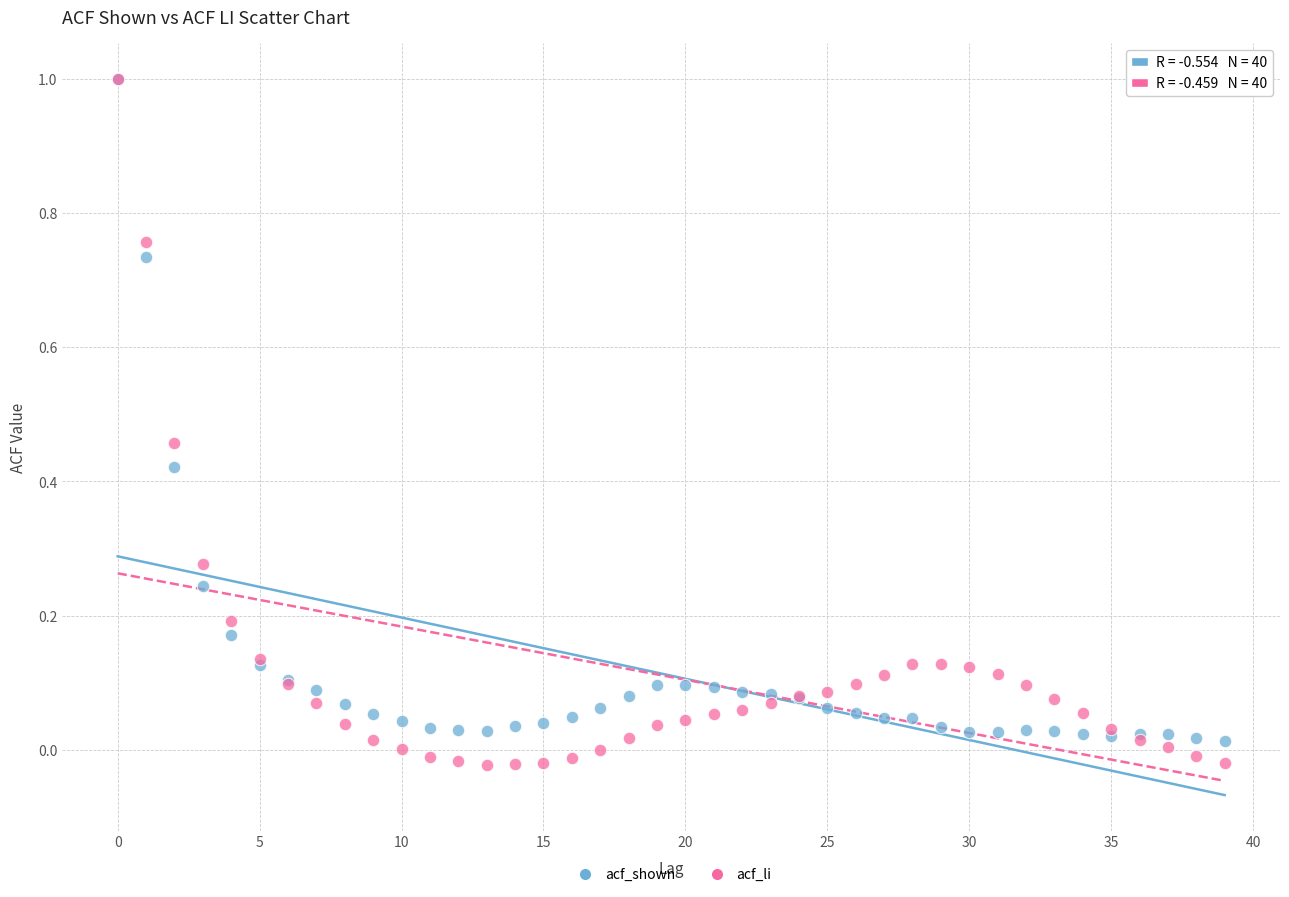

Which series has the widest spread of Y values?

acf_li